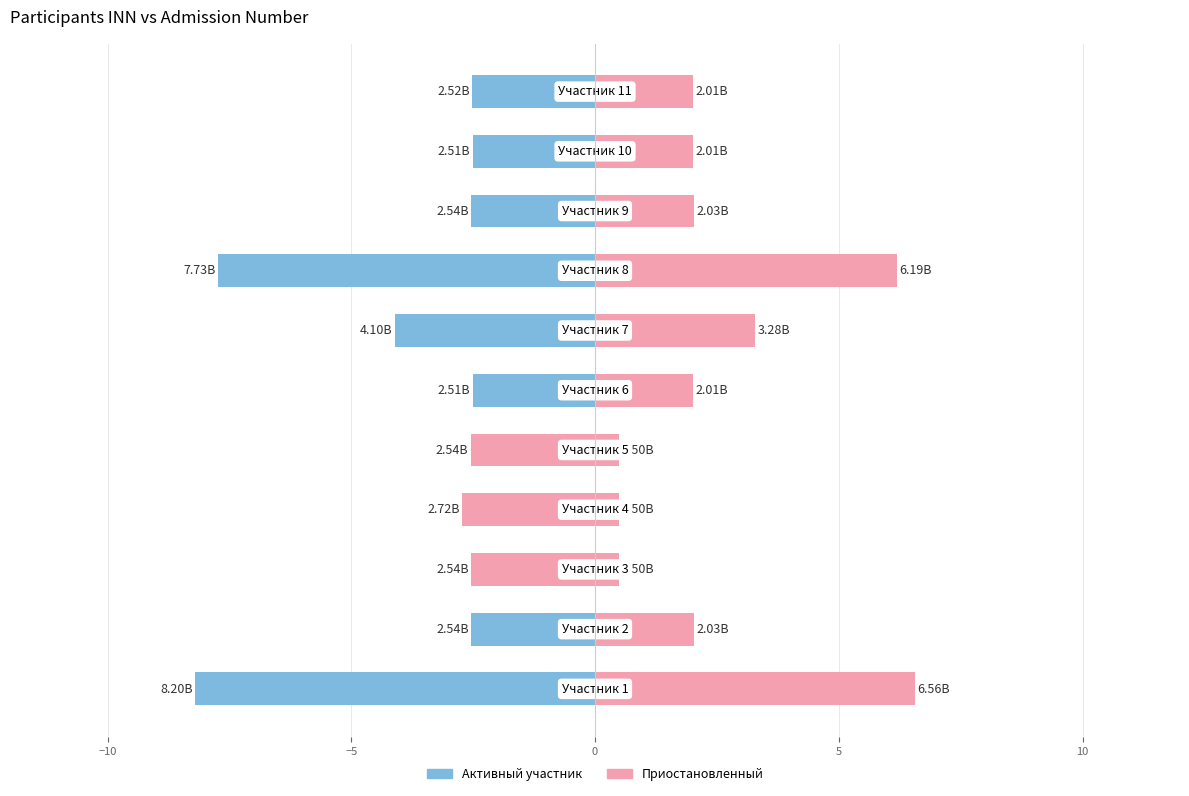

How many categories are shown in the chart?

11